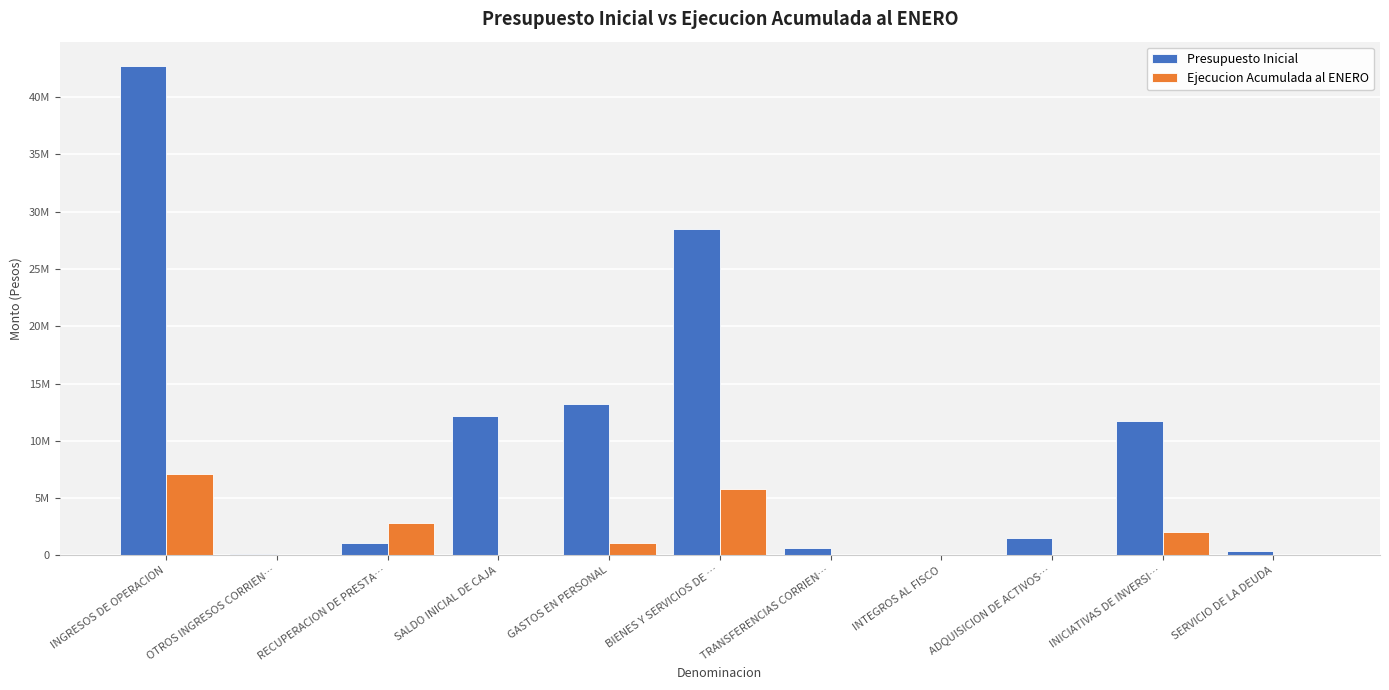

Are the bars horizontal?

No